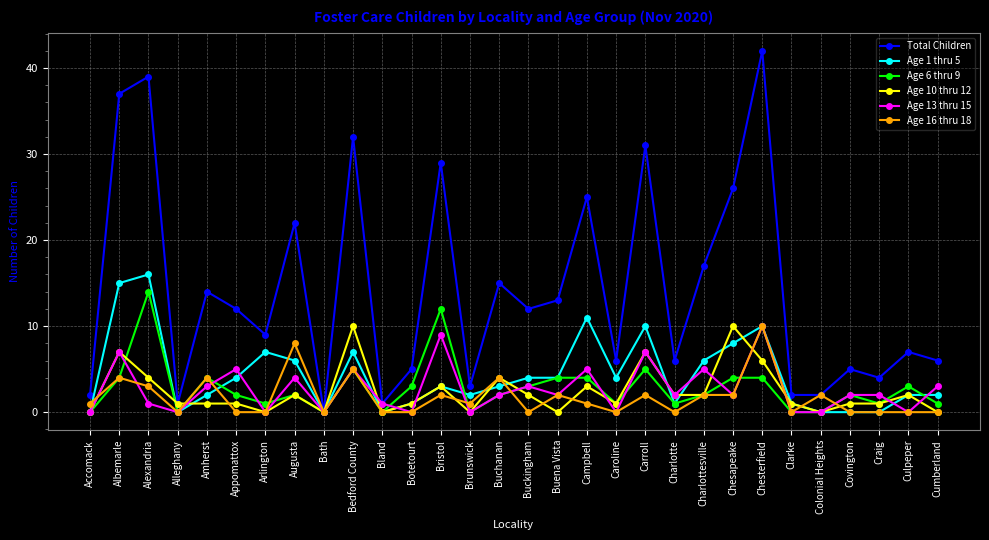

How many lines are shown in the chart?

6